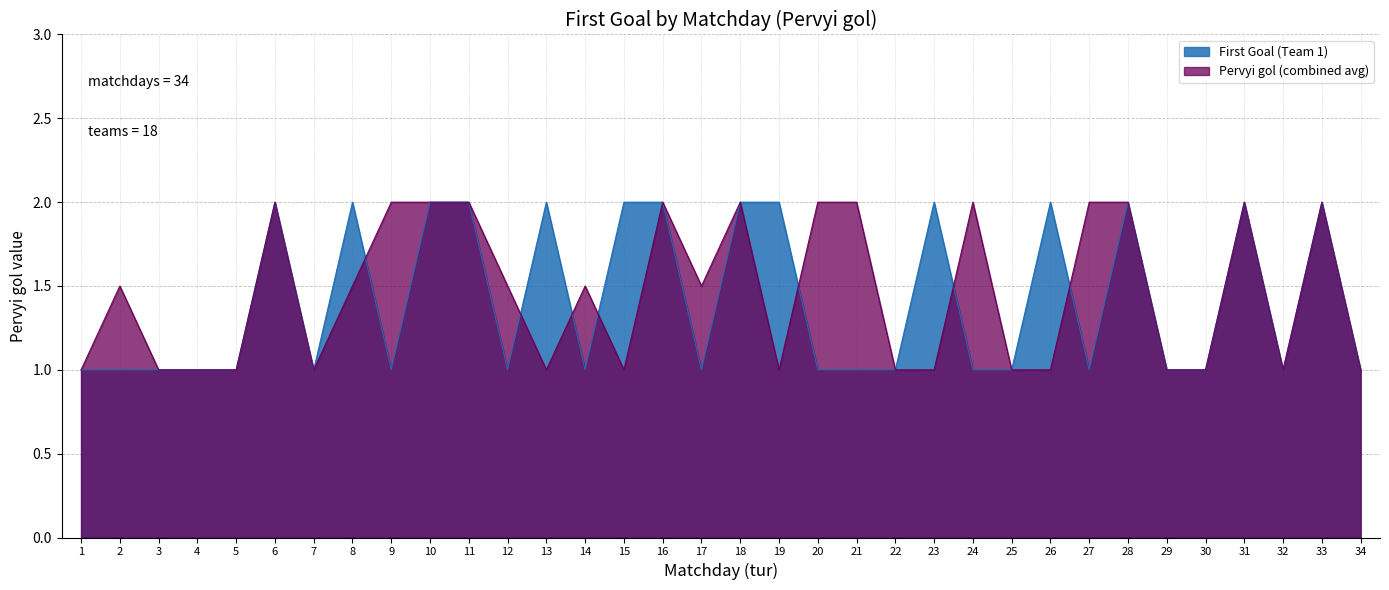

Reading left to right, what are all the values shown in this chart?

First Goal (Team 1): 1=1.0	2=1.0	3=1.0	4=1.0	5=1.0	6=2.0	7=1.0	8=2.0	9=1.0	10=2.0	11=2.0	12=1.0	13=2.0	14=1.0	15=2.0	16=2.0	17=1.0	18=2.0	19=2.0	20=1.0	21=1.0	22=1.0	23=2.0	24=1.0	25=1.0	26=2.0	27=1.0	28=2.0	29=1.0	30=1.0	31=2.0	32=1.0	33=2.0	34=1.0
Pervyi gol (combined avg): 1=1.0	2=1.5	3=1.0	4=1.0	5=1.0	6=2.0	7=1.0	8=1.5	9=2.0	10=2.0	11=2.0	12=1.5	13=1.0	14=1.5	15=1.0	16=2.0	17=1.5	18=2.0	19=1.0	20=2.0	21=2.0	22=1.0	23=1.0	24=2.0	25=1.0	26=1.0	27=2.0	28=2.0	29=1.0	30=1.0	31=2.0	32=1.0	33=2.0	34=1.0